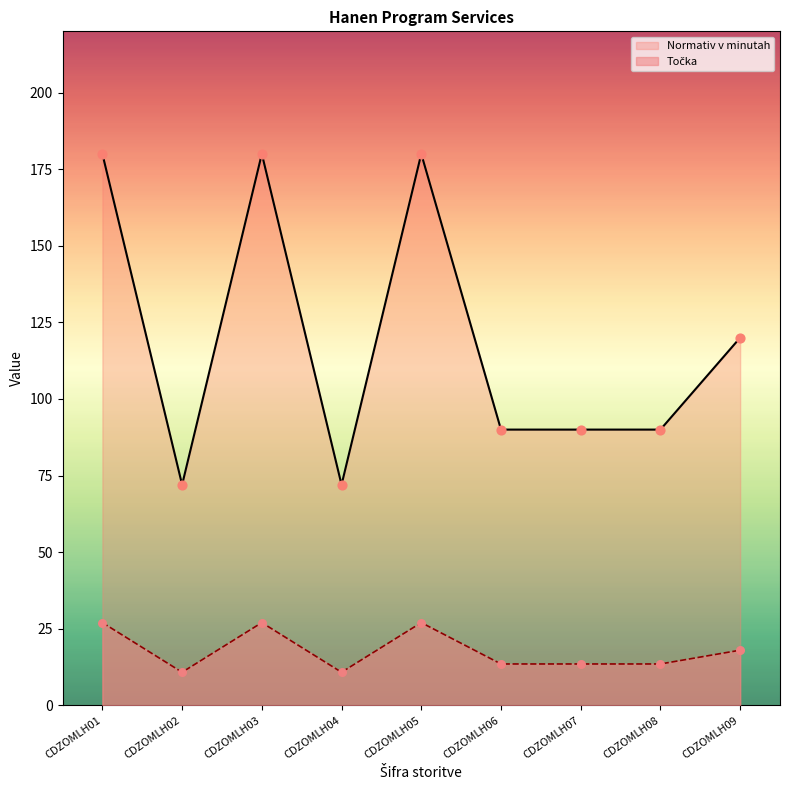

At how many categories does at least one series exceed 124?

3